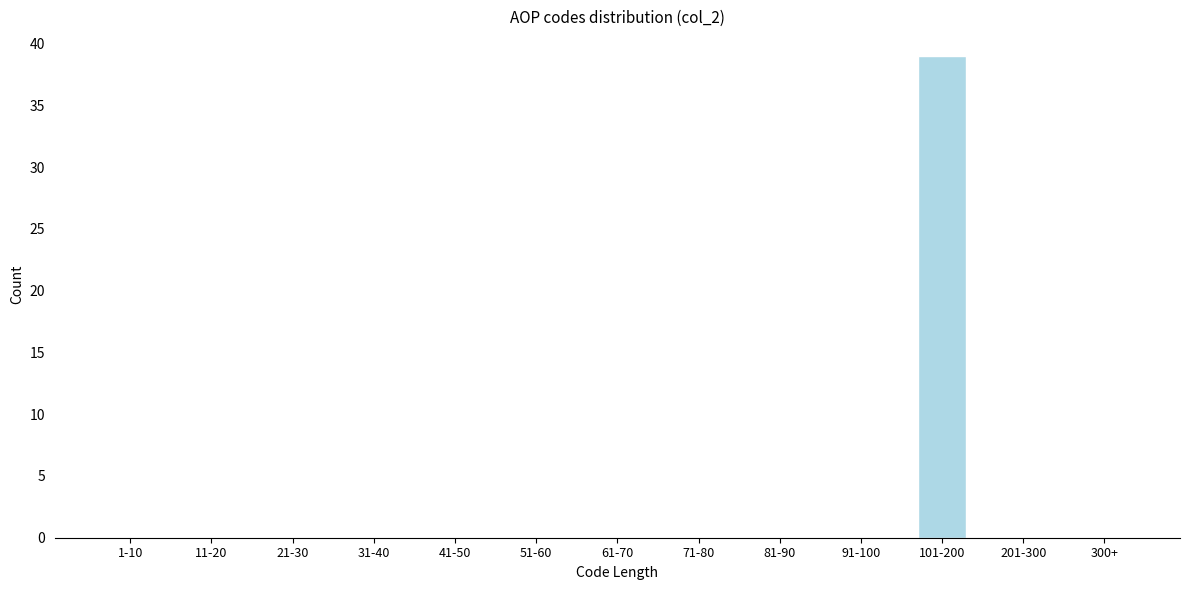

Reading left to right, list all the values displayed in this chart.

1-10=0	11-20=0	21-30=0	31-40=0	41-50=0	51-60=0	61-70=0	71-80=0	81-90=0	91-100=0	101-200=39	201-300=0	300+=0